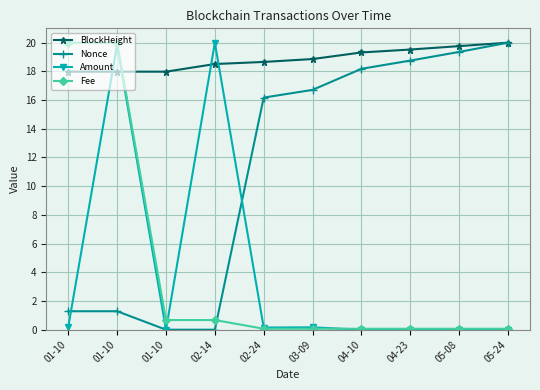

Reading left to right, what are all the values shown in this chart?

BlockHeight: 18.0	18.0	18.0	18.5	18.7	18.9	19.3	19.5	19.8	20.0
Nonce: 1.3	1.3	0.0	0.0	16.2	16.7	18.2	18.8	19.4	20.0
Amount: 0.2	19.9	0.0	20.0	0.2	0.2	0.0	0.0	0.0	0.0
Fee: 20.0	20.0	0.7	0.7	0.1	0.1	0.1	0.1	0.1	0.1